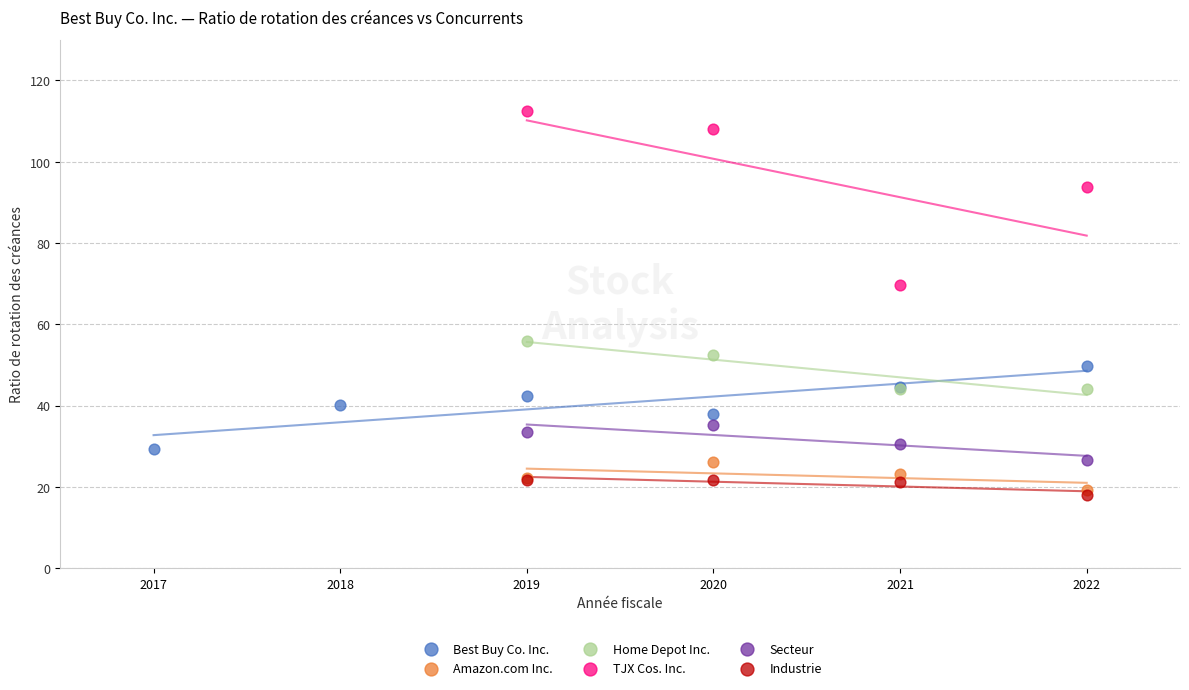

What are all the series names shown in the legend?

Best Buy Co. Inc., Amazon.com Inc., Home Depot Inc., TJX Cos. Inc., Secteur, Industrie